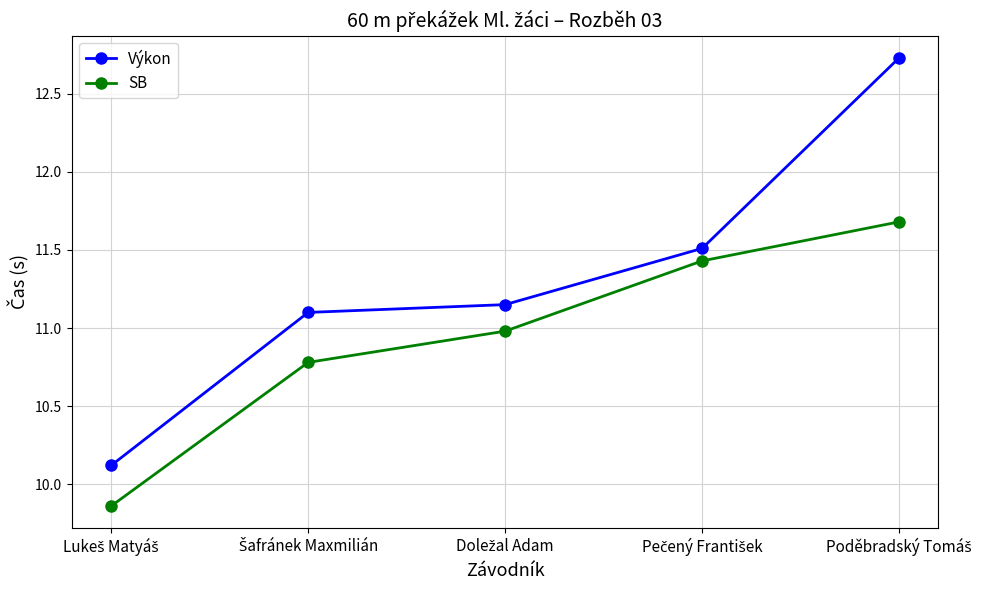

At how many categories does at least one series exceed 10?

5